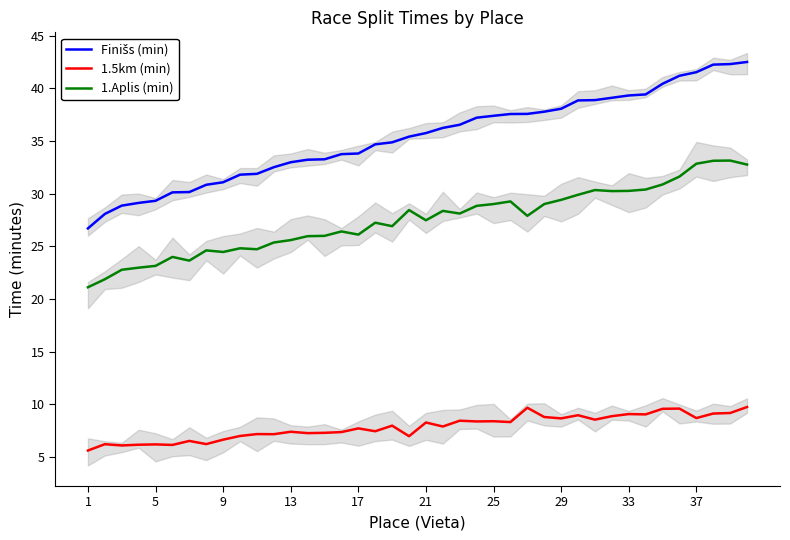

What is the maximum value shown in the chart?

42.5